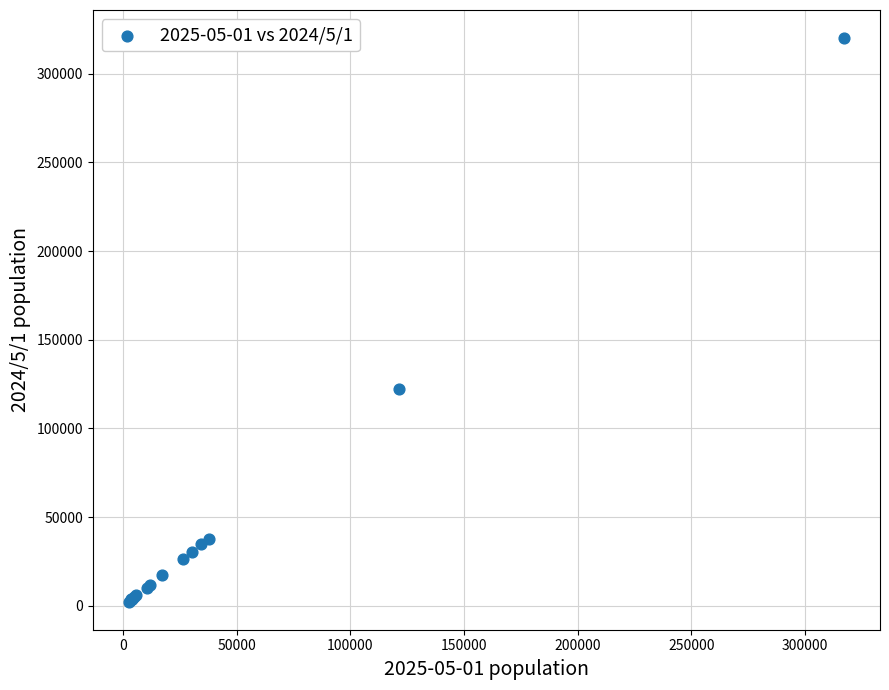

What Y value in the scatter plot is closest to 161215?

122254